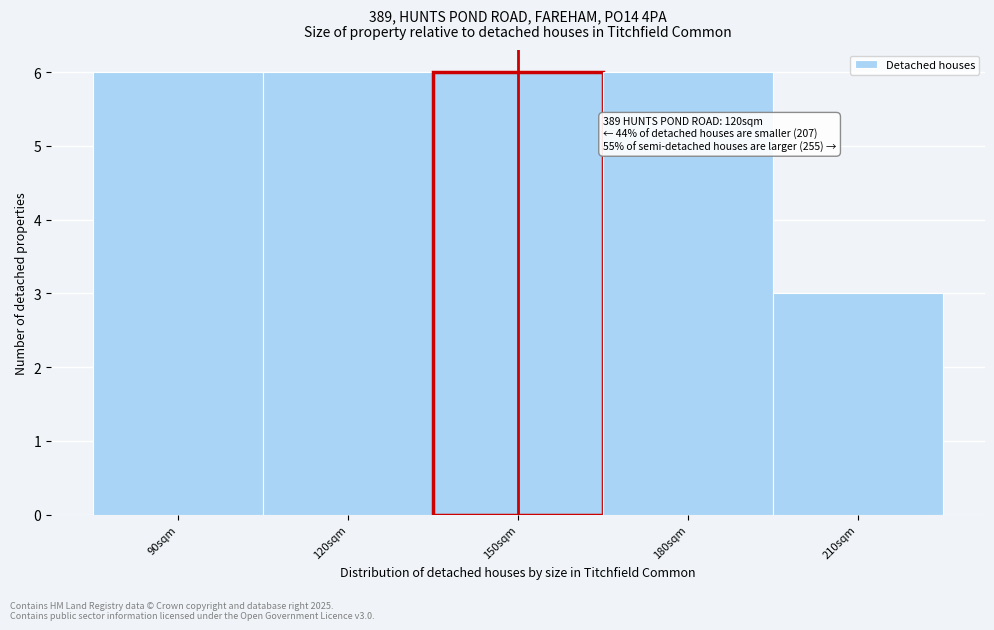

Reading left to right, extract all data points from this chart.

90sqm=6	120sqm=6	150sqm=6	180sqm=6	210sqm=3